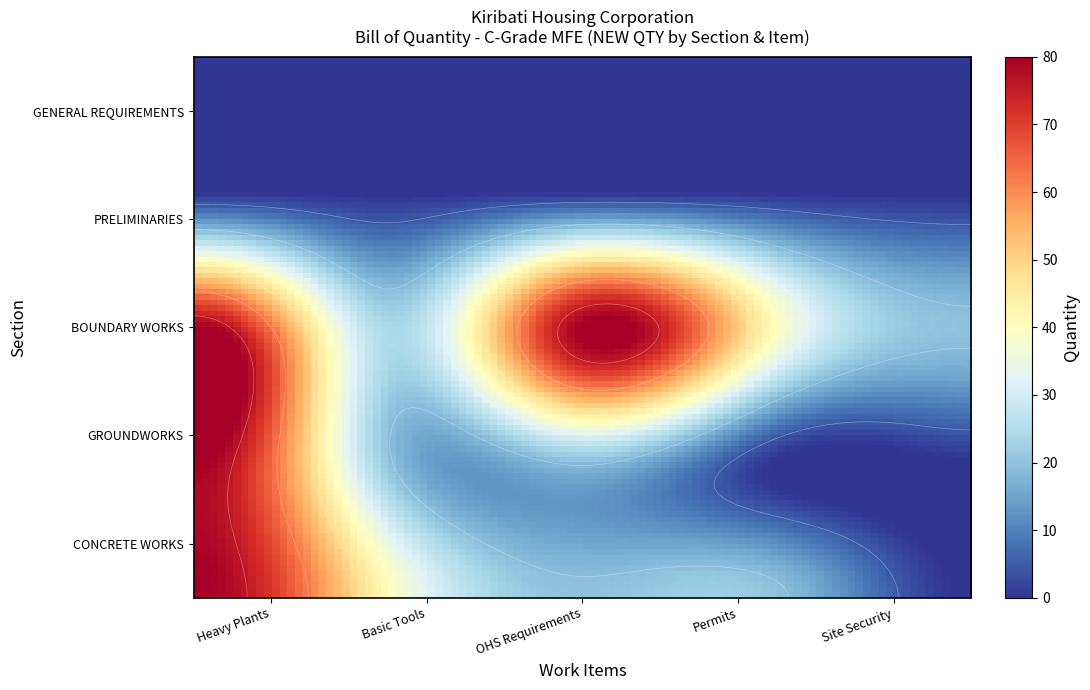

Which series has the largest range (max minus min)?

GROUNDWORKS